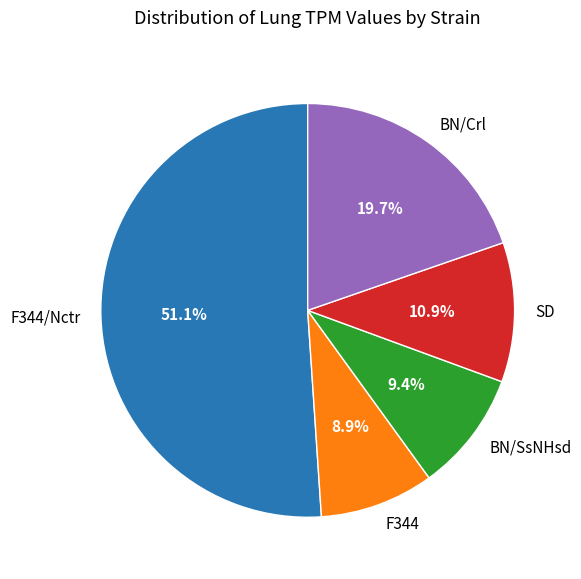

Is BN/SsNHsd the majority of the pie?

No